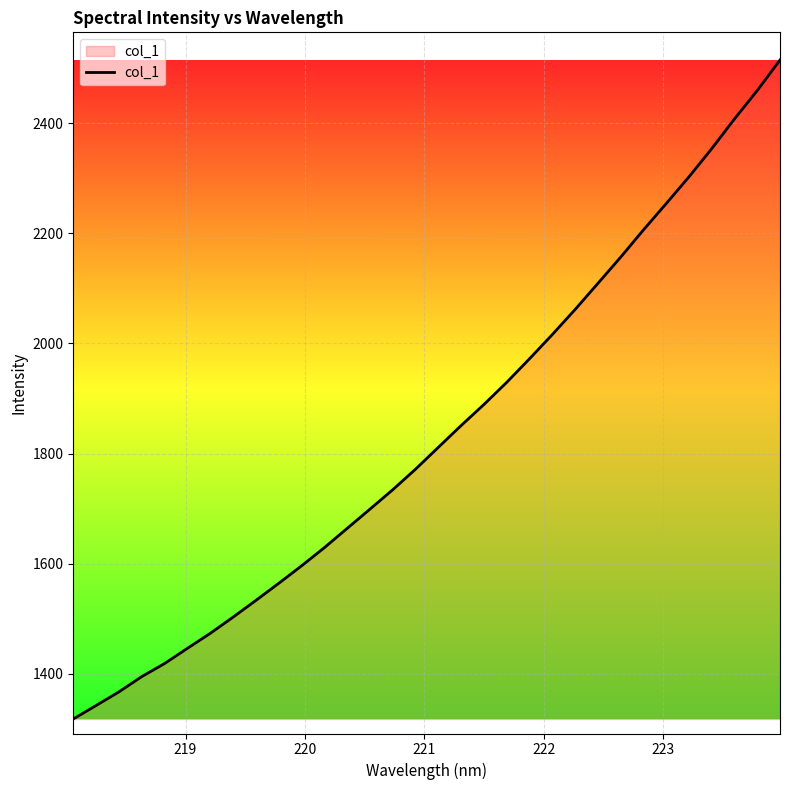

What is the difference between the maximum and minimum values?

1196.8